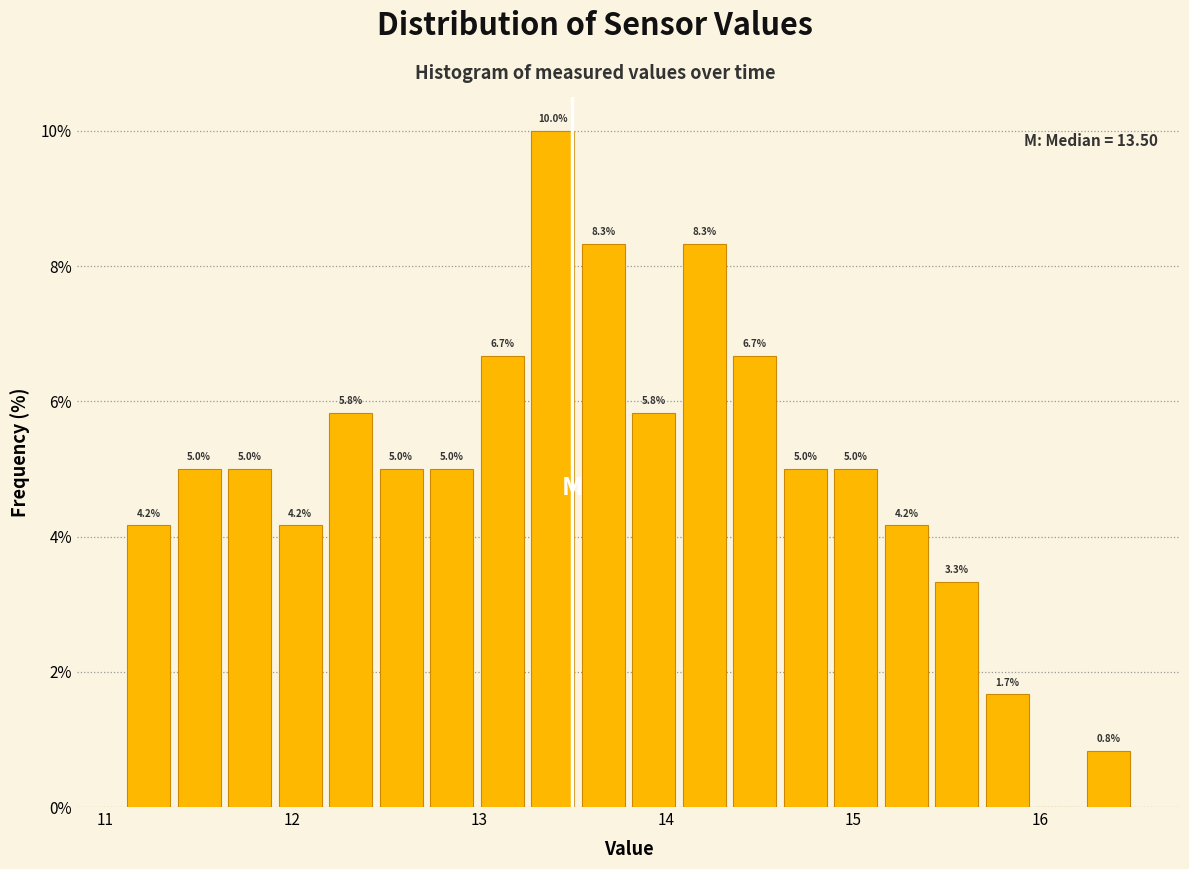

Around what value on the x-axis is the tallest bar? Give the approximate position of its centre, as read against the axis.

13.4